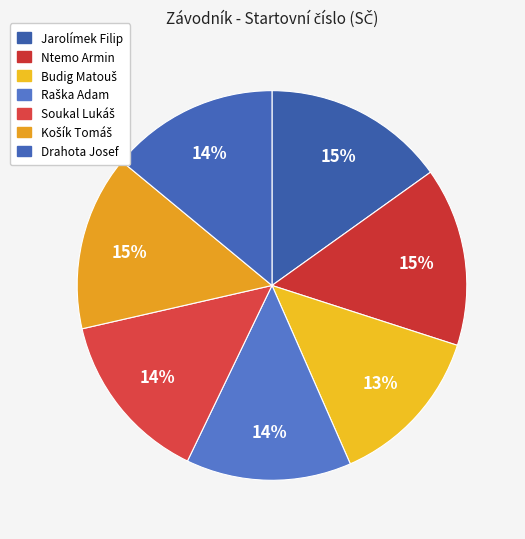

How many slices are in this pie chart?

7